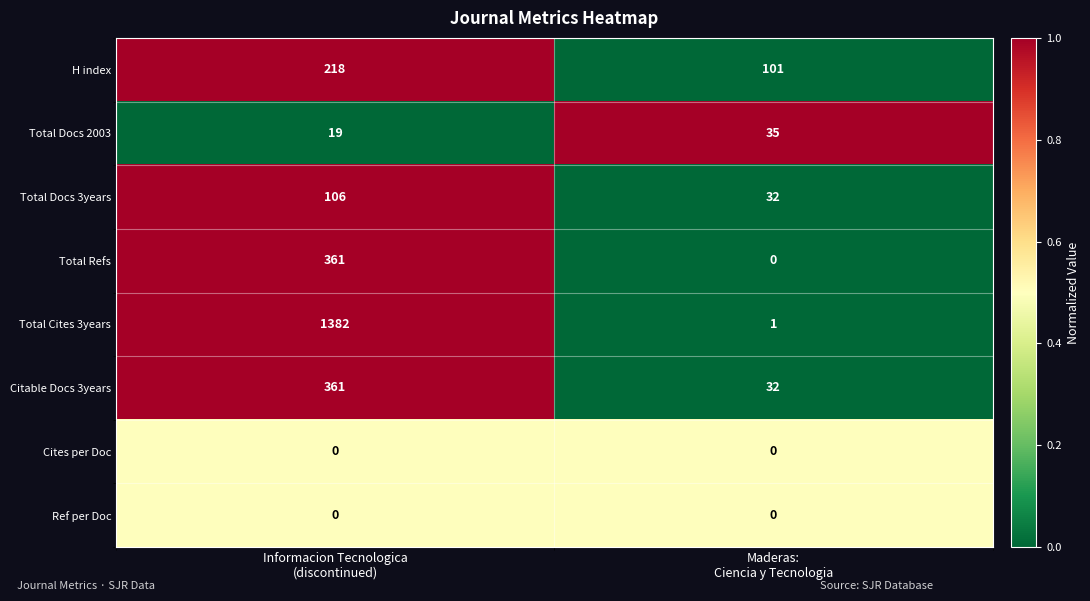

What is the maximum value shown in the chart?

1382